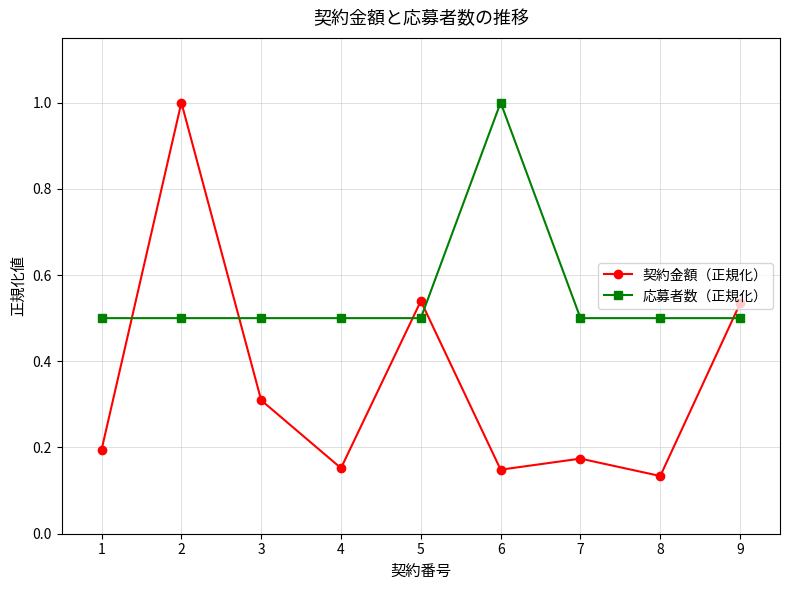

Is this an area chart (filled region under the line)?

No